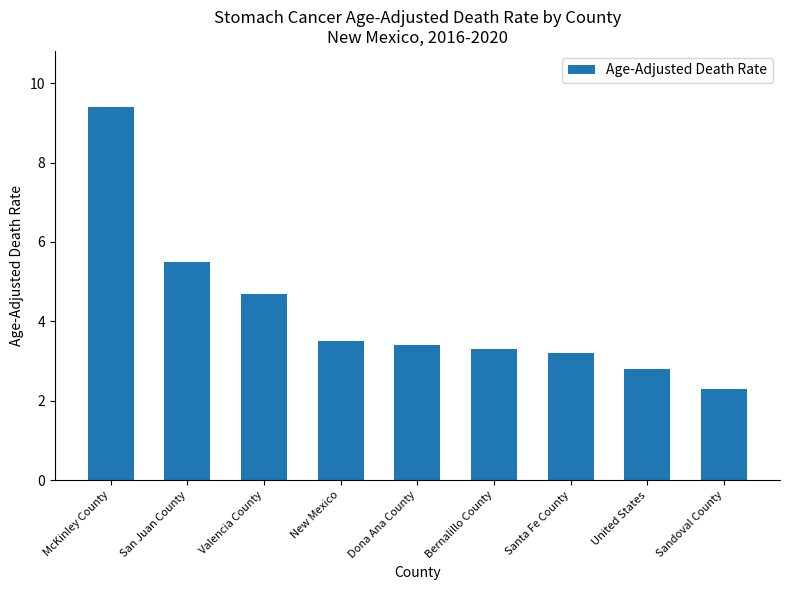

What is the label of the 2nd bar from the right?

United States